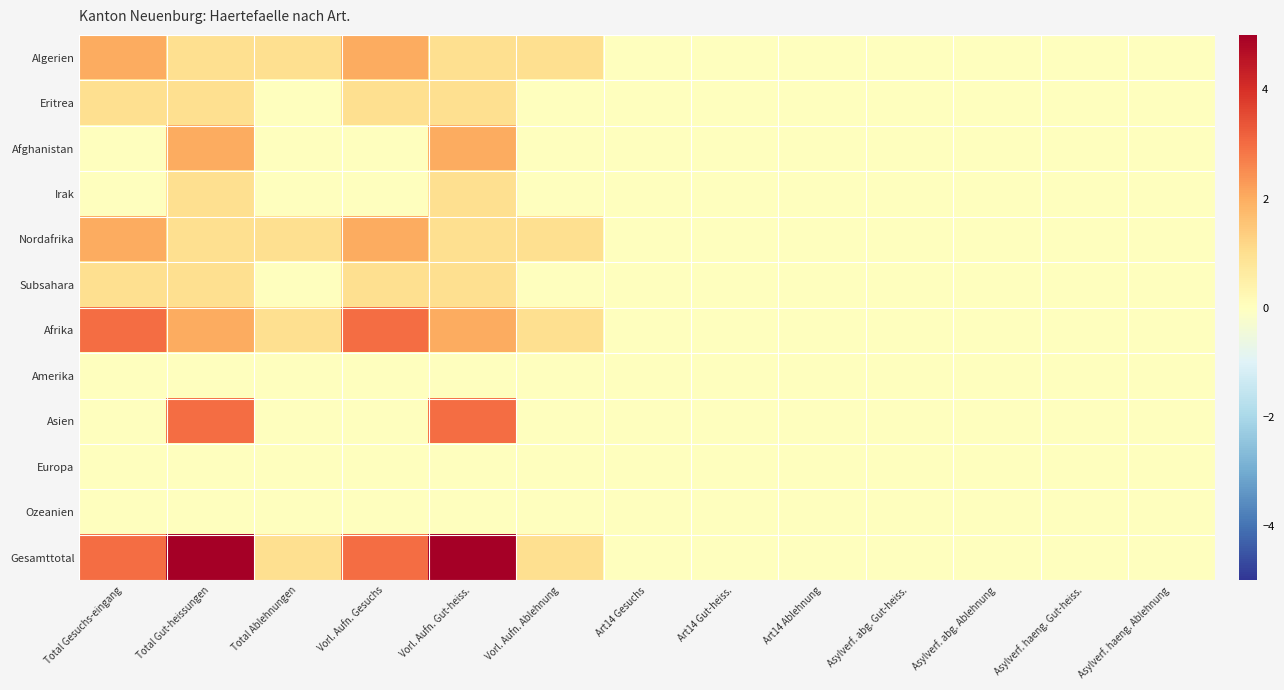

Which series has the largest range (max minus min)?

Gesamttotal